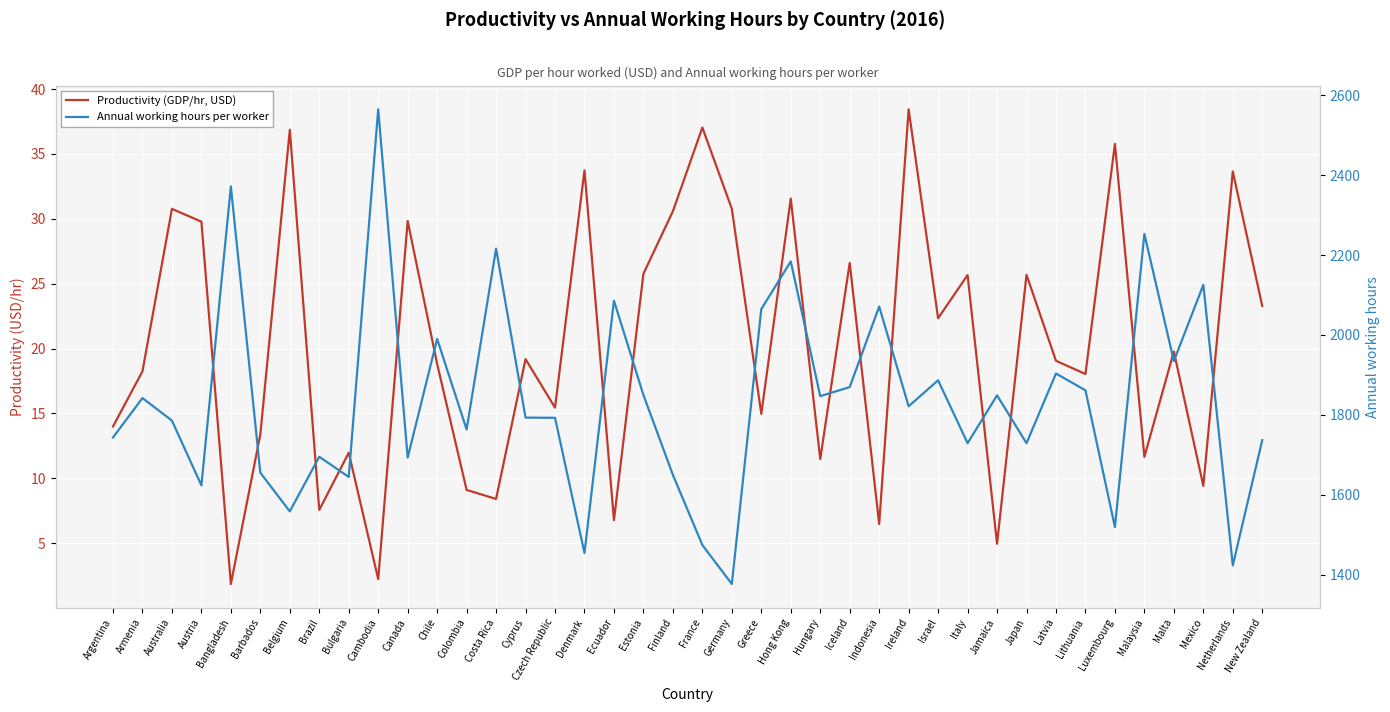

At which label does Annual working hours per worker reach its peak?

Cambodia